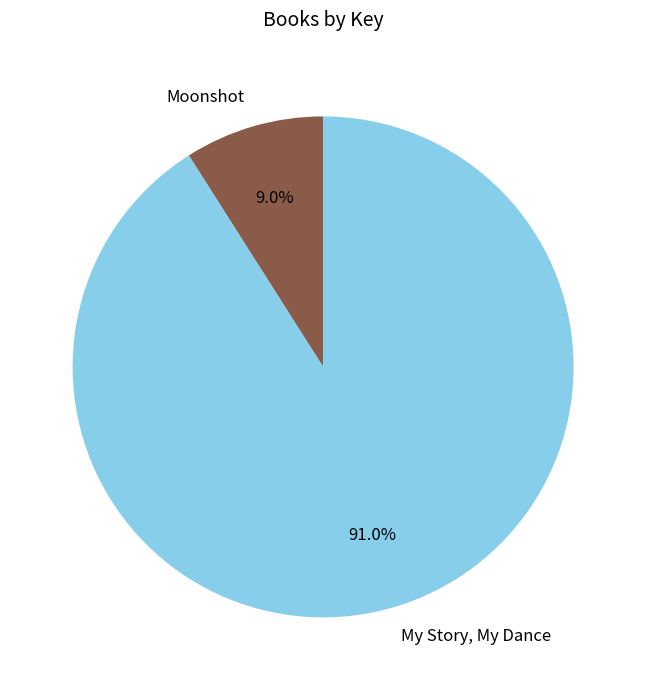

Which category has the biggest portion of the pie?

My Story, My Dance